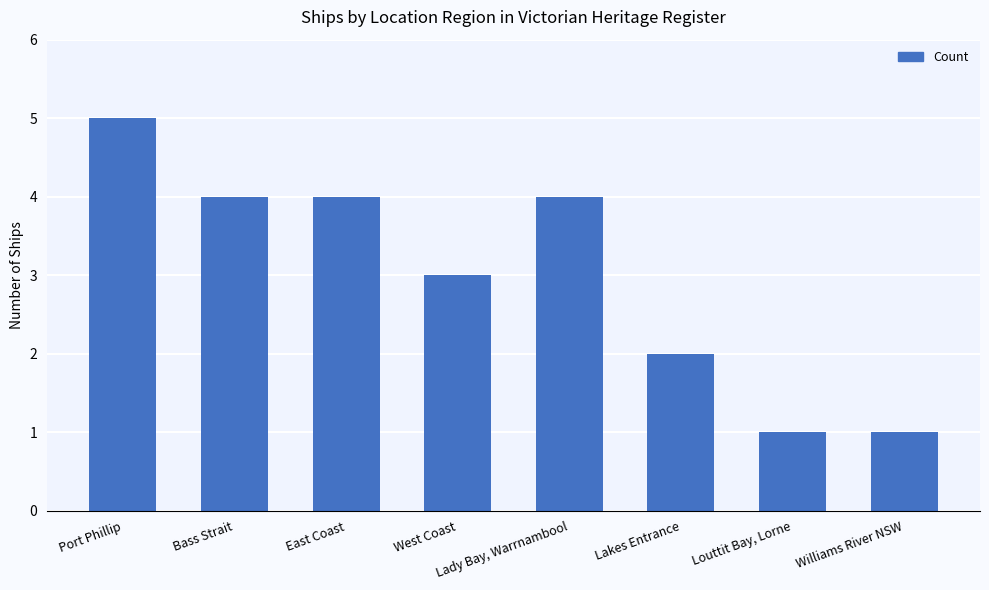

The chart shows a value of 1 at Louttit Bay, Lorne. True or false?

True